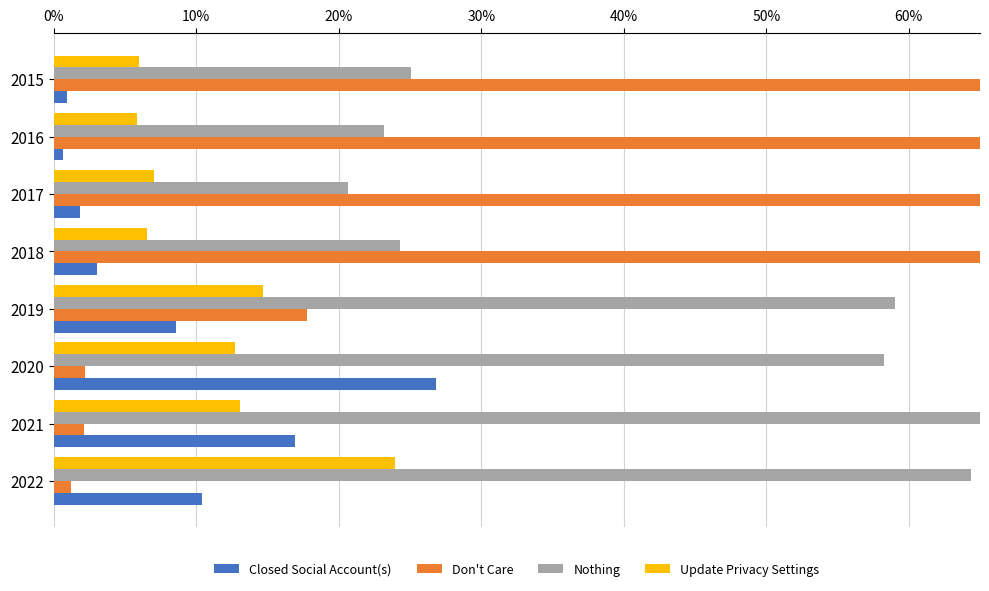

Is it true that Update Privacy Settings equals 0.1 at 2022?

False